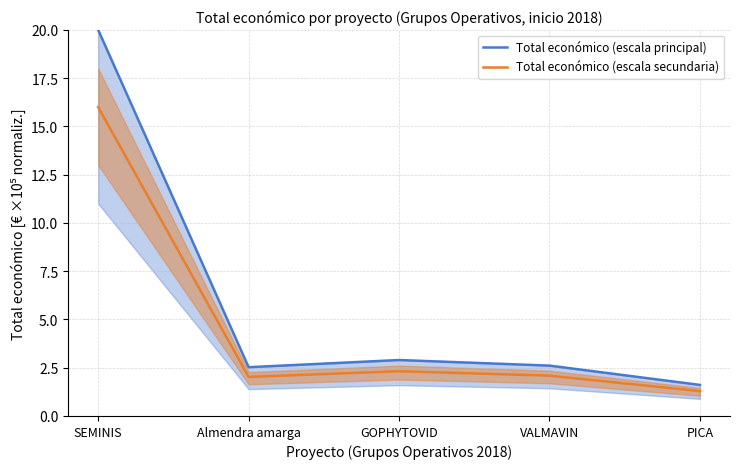

True or false: Total económico (escala secundaria) and Total económico (escala principal) intersect in this chart.

False